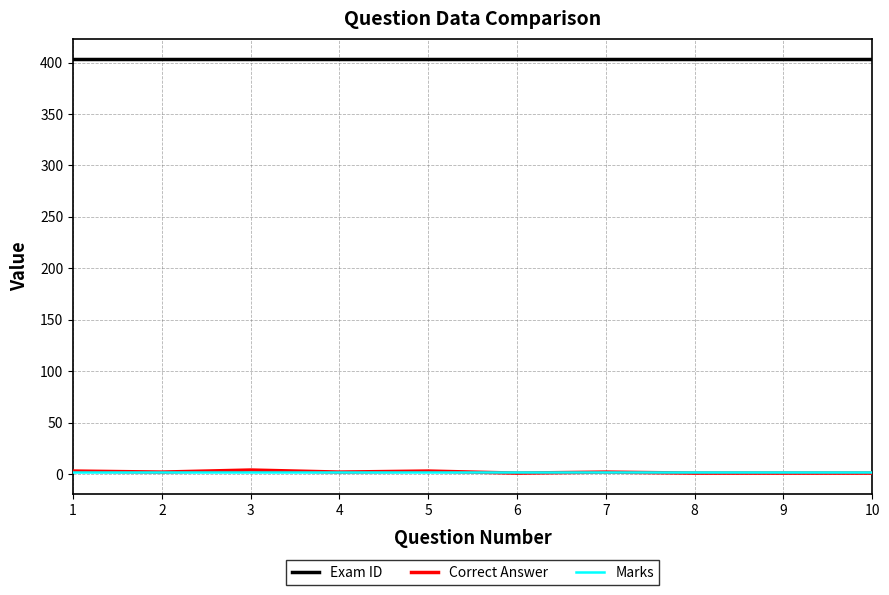

Which series has the largest total across all categories?

Exam ID